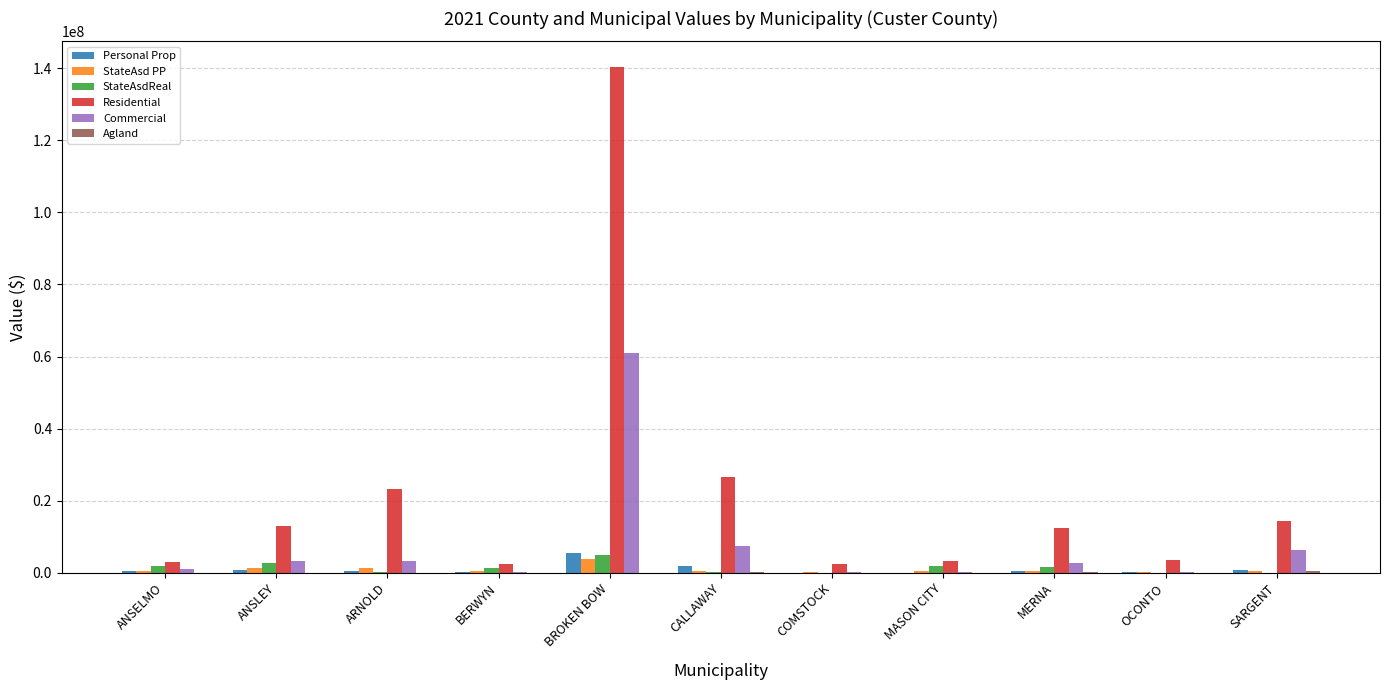

What is the greatest value displayed?

140410617